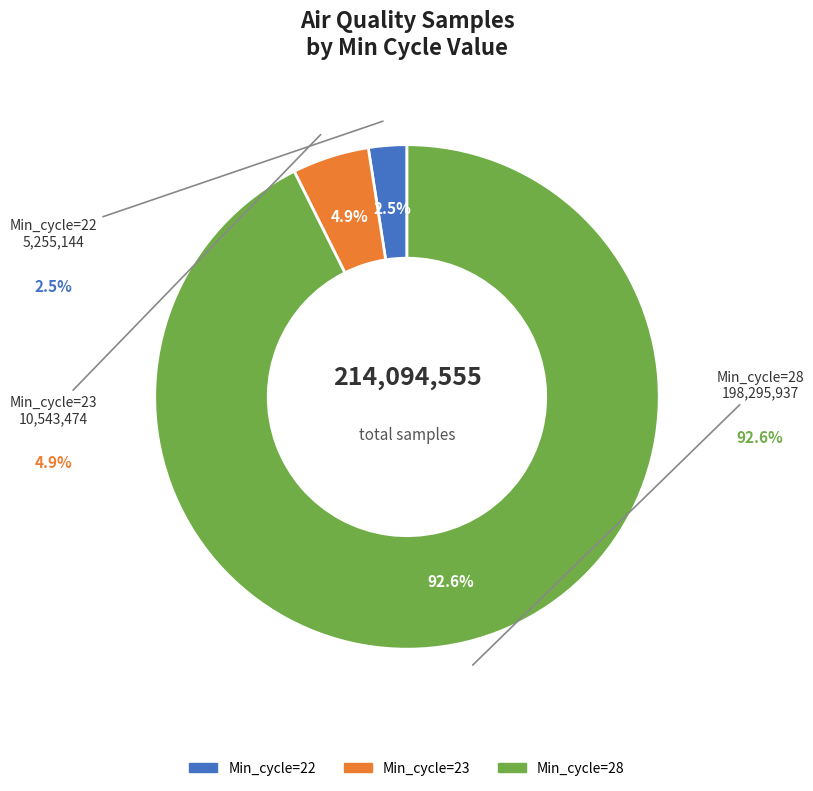

How many slices are in this pie chart?

3